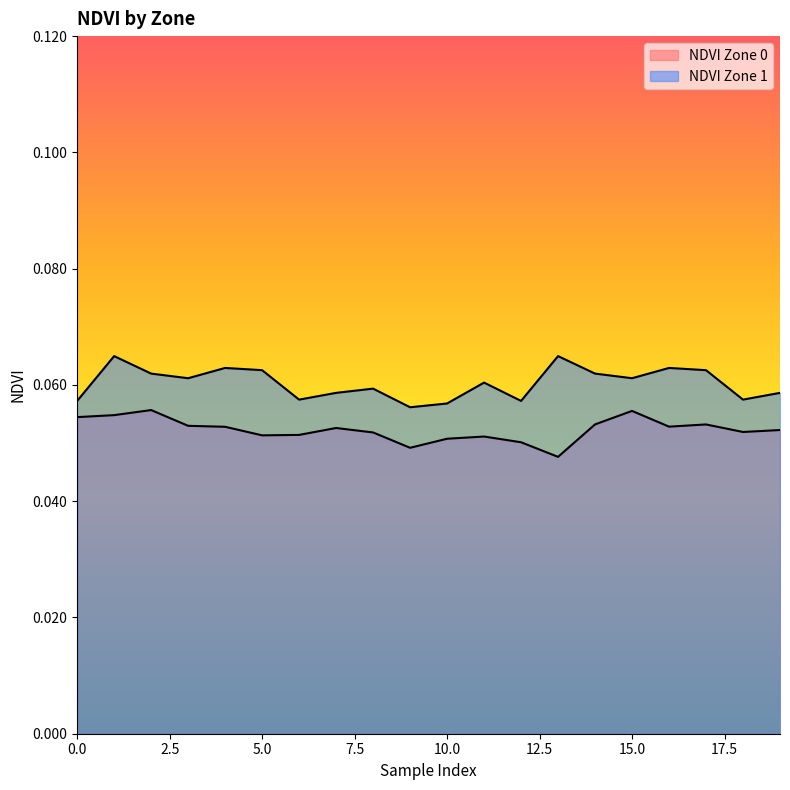

Does the chart display data point markers on the line(s)?

No